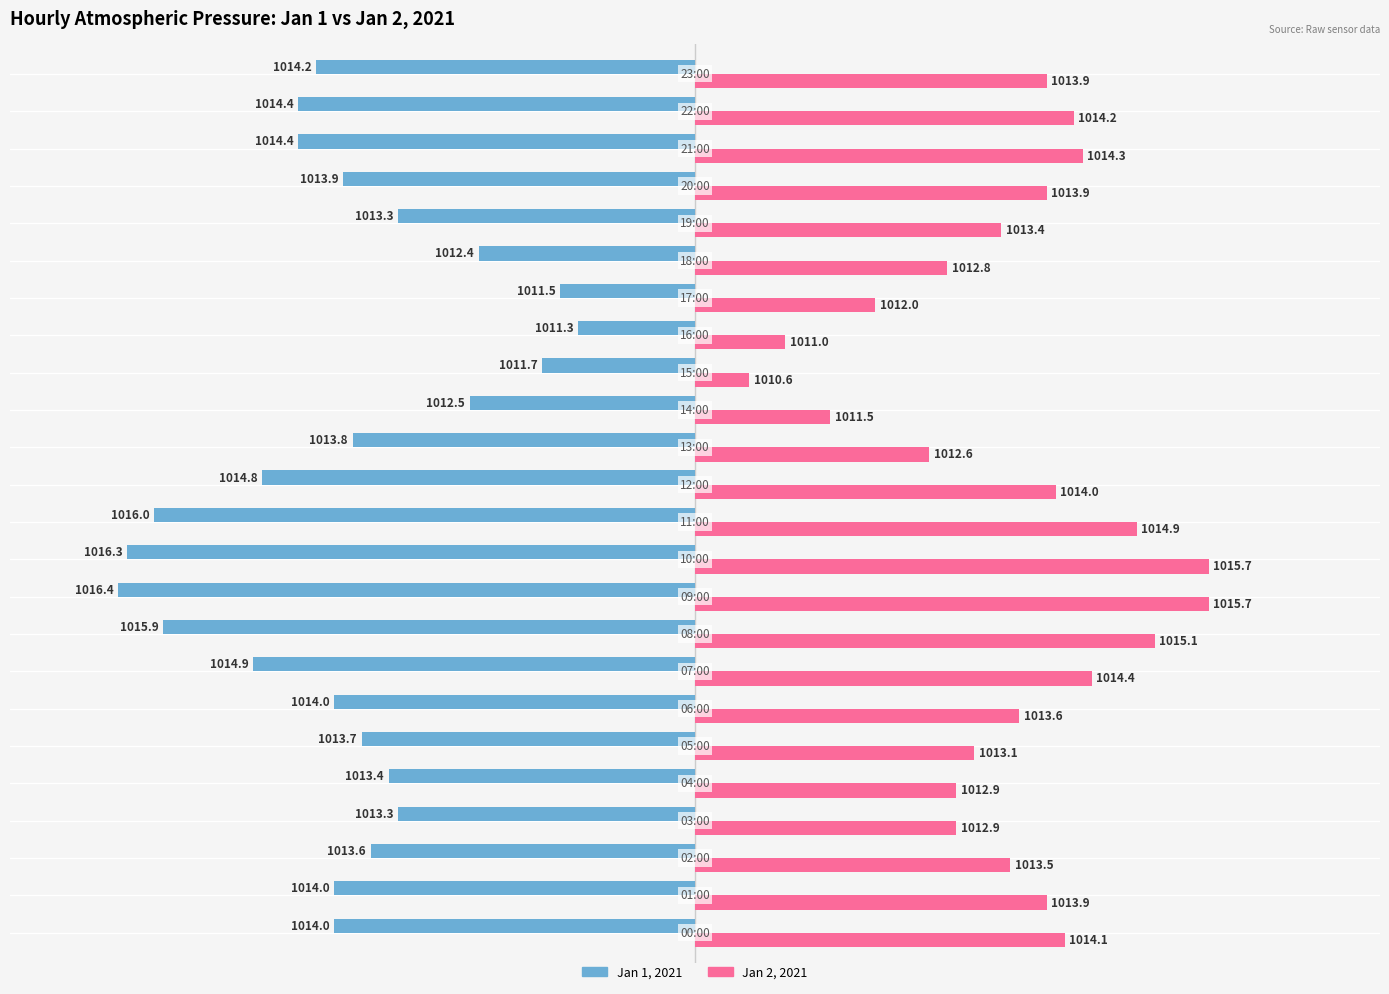

What are all the series names shown in the legend?

Jan 1, 2021, Jan 2, 2021